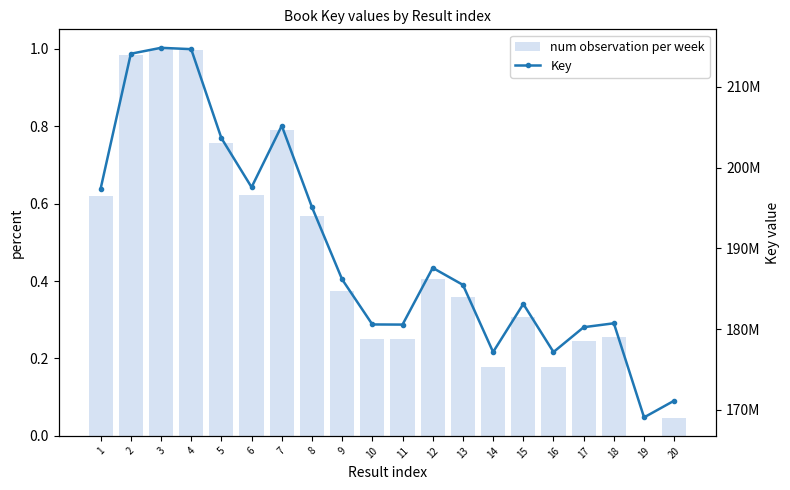

Reading left to right, list all the values displayed in this chart.

num observation per week: 0.6	1.0	1.0	1.0	0.8	0.6	0.8	0.6	0.4	0.3	0.3	0.4	0.4	0.2	0.3	0.2	0.2	0.3	0.0	0.0
Key: 197387175.0	214120230.0	214855588.0	214688517.0	203664459.0	197579120.0	205195563.0	195106467.0	186149149.0	180570710.0	180553842.0	187583962.0	185476787.0	177150960.0	183112492.0	177150426.0	180229435.0	180715839.0	169052490.0	171129454.0